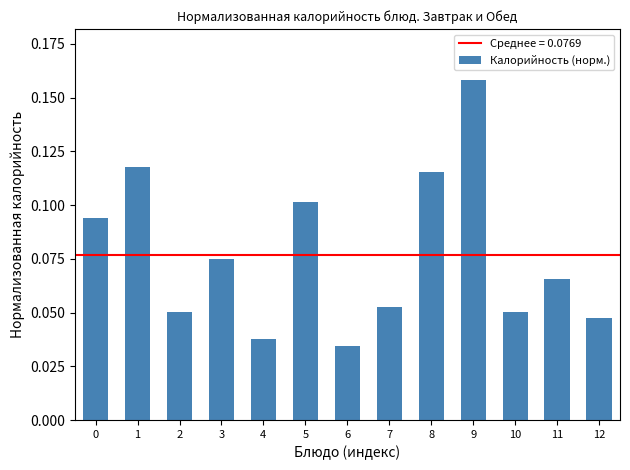

Count the values in the range 0 to 1.

13